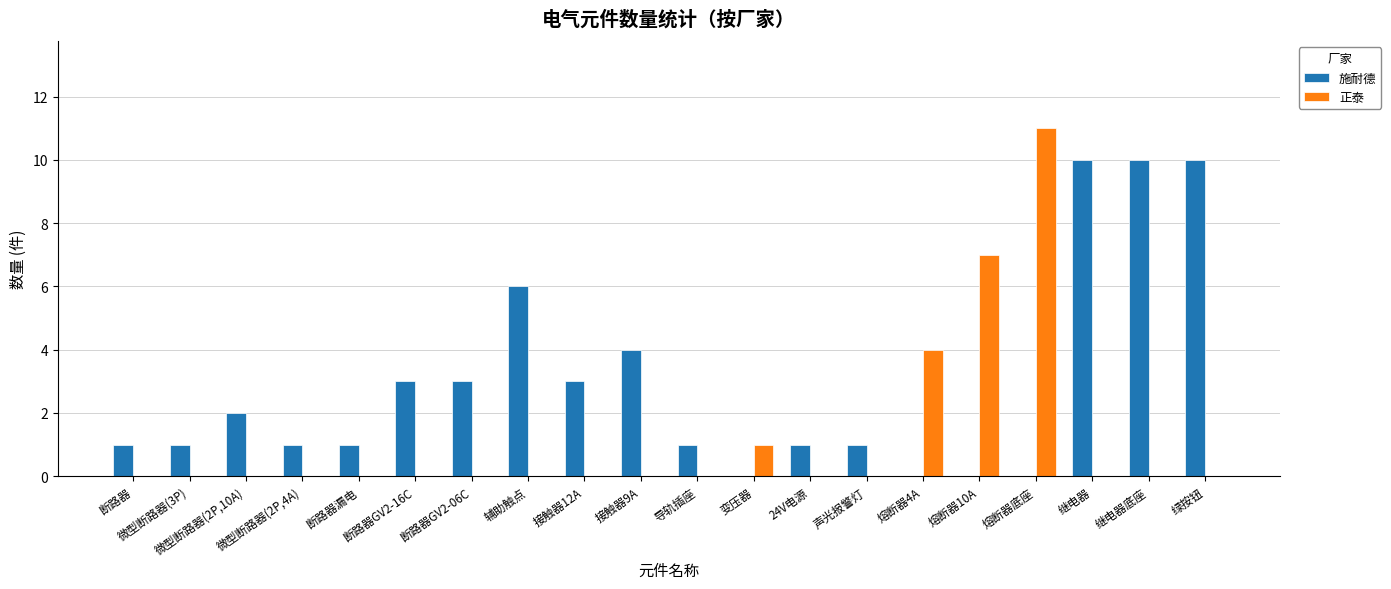

Count the number of data series in this chart.

2